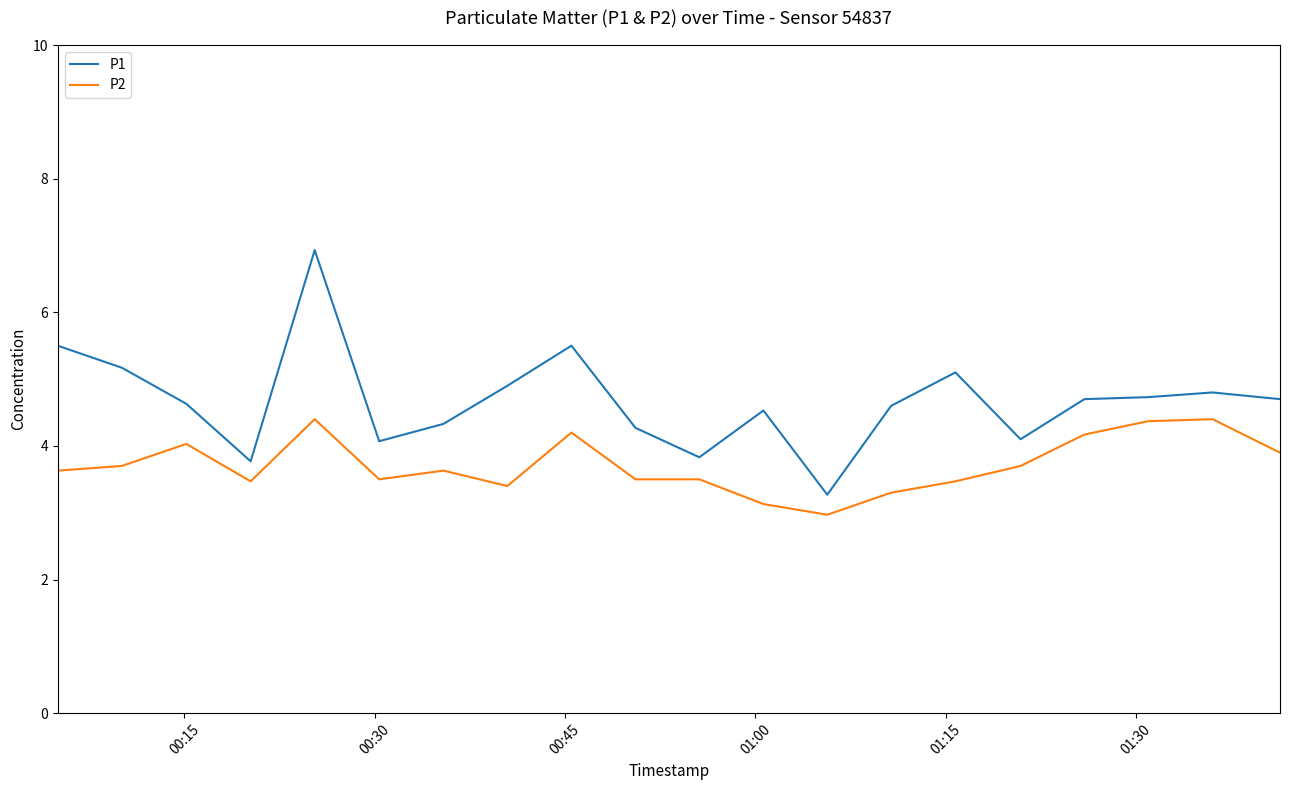

What is the average value of the P2 series?

3.7